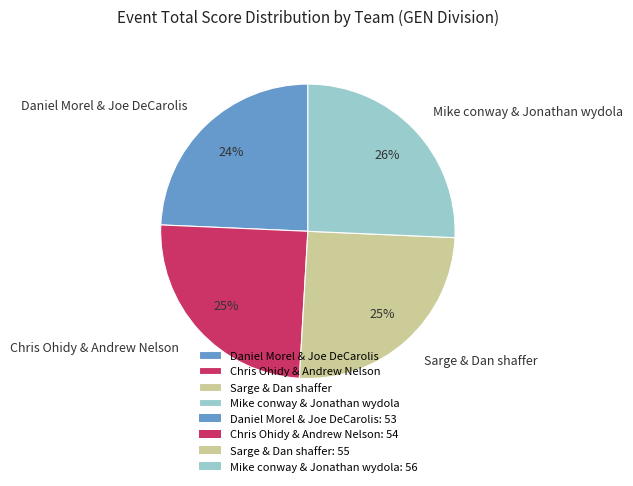

The Mike conway & Jonathan wydola slice represents 26% of the pie. True or false?

True